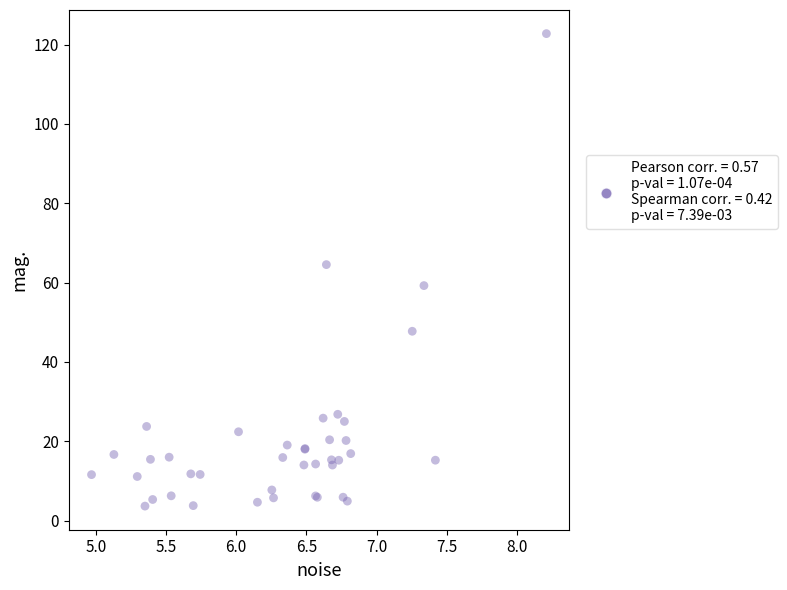

What Y value in the scatter plot is closest to 63?

64.5